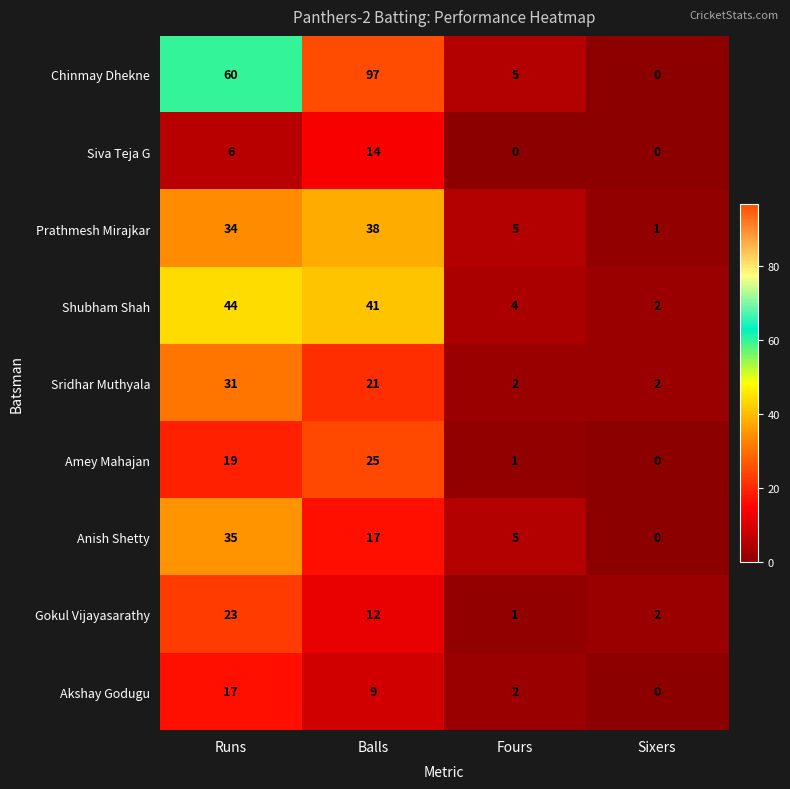

The value of Shubham Shah at Balls is 54. True or false?

False